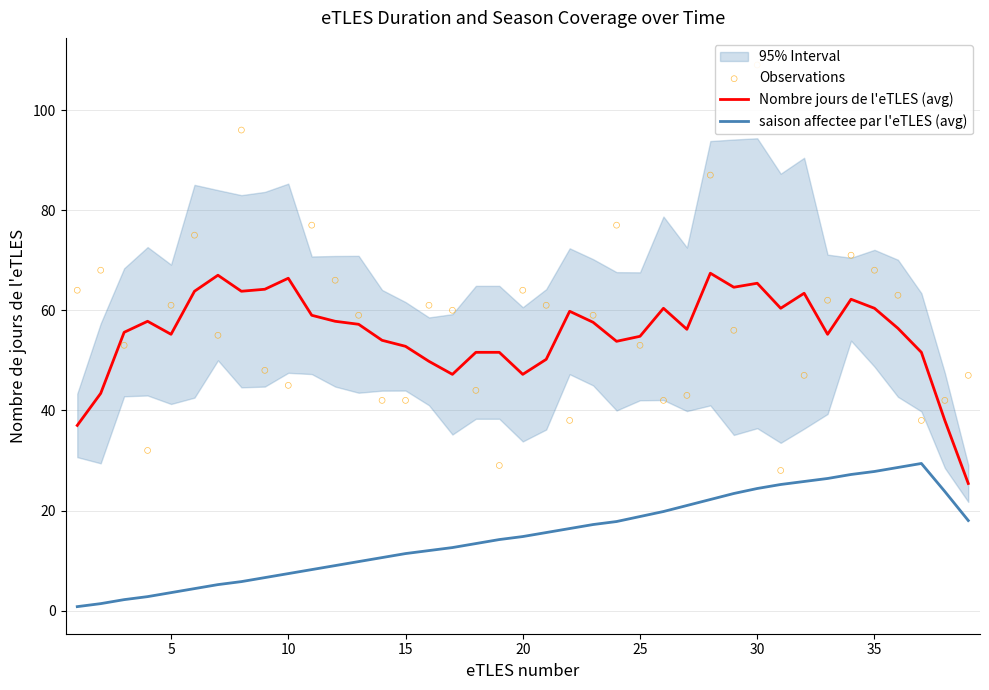

True or false: Nombre jours de l'eTLES (avg) and saison affectee par l'eTLES (avg) cross at least once.

False